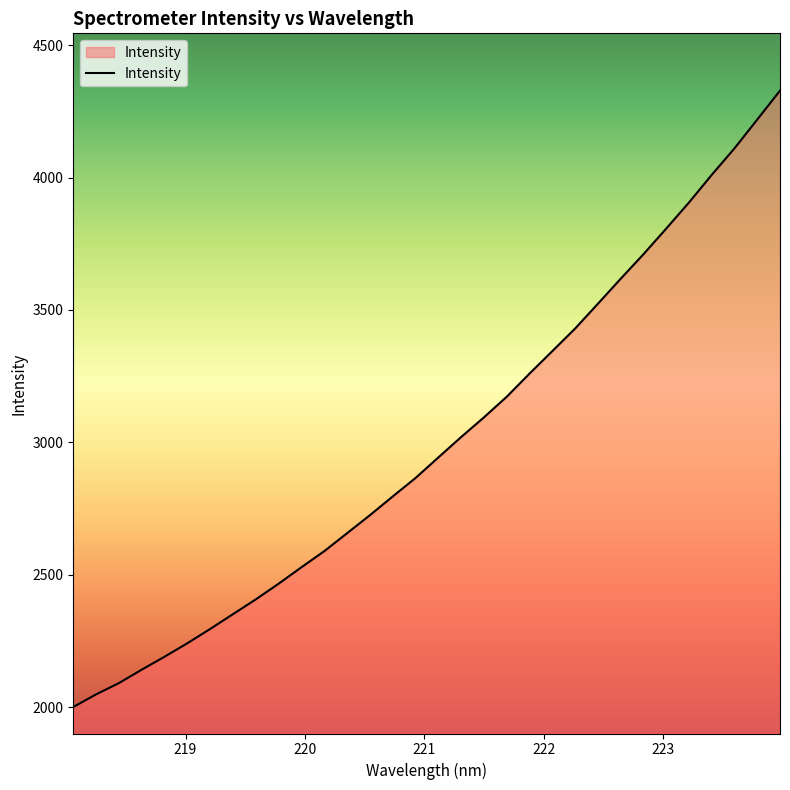

What is the minimum value shown in the chart?

2000.7